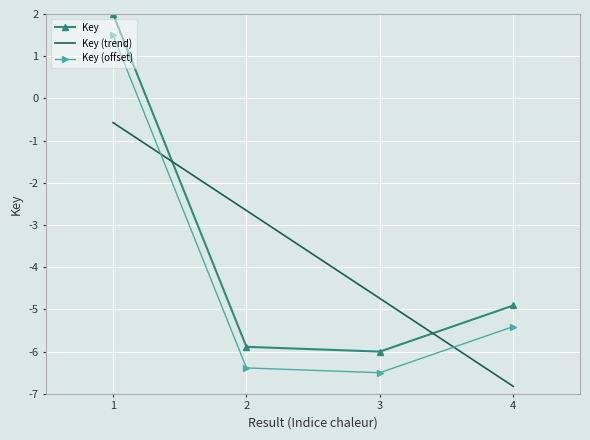

Read the Key (offset) value at 4.

-5.4